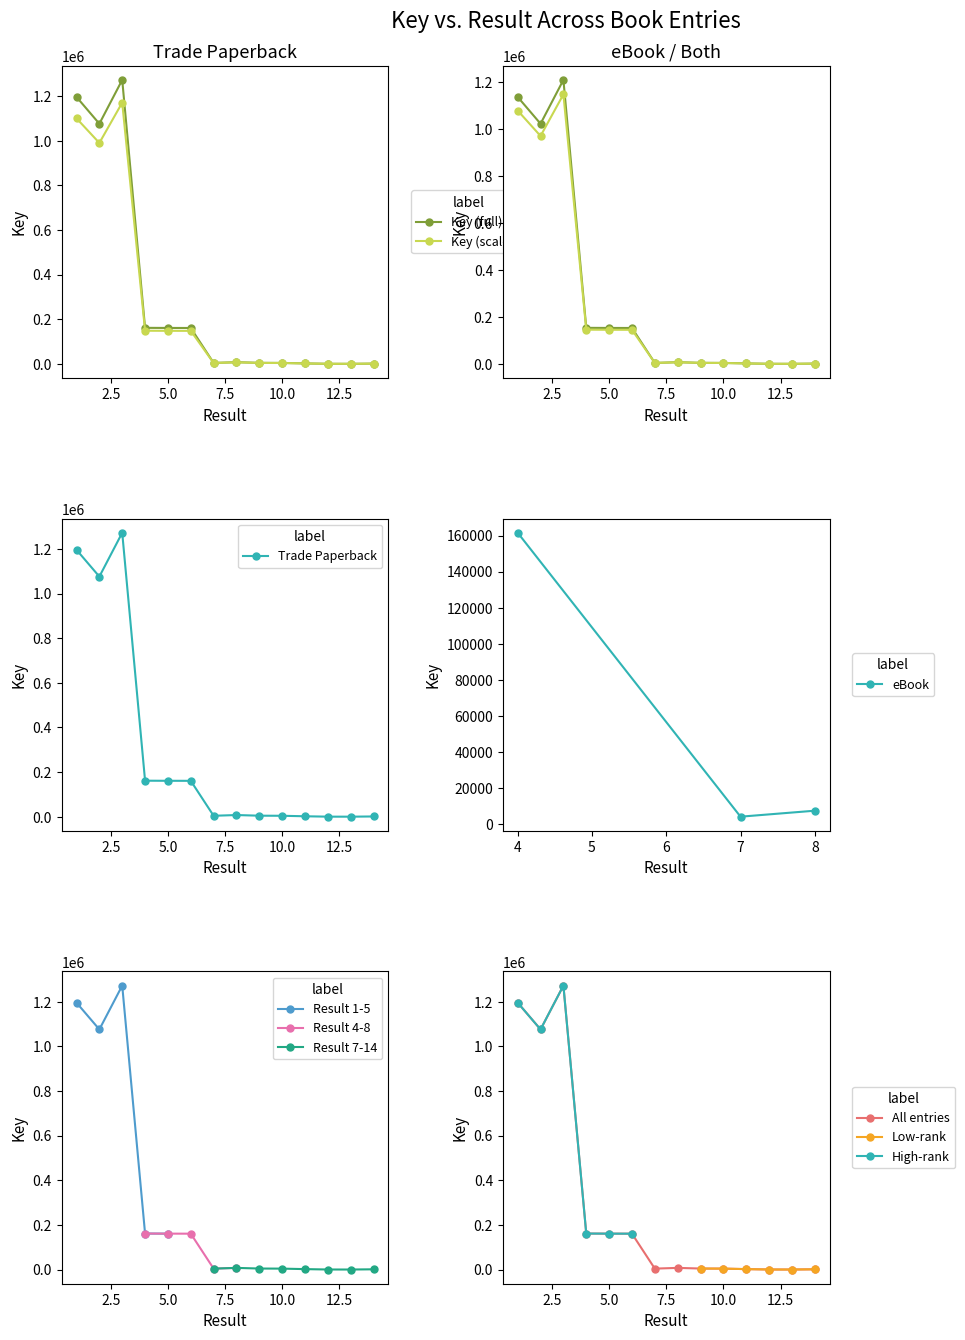

Reading right to left, list all the values displayed in this chart.

1265	261	371	2083	4310	4691	7618	4307	160906	161079	161526	1272518	1076113	1196069